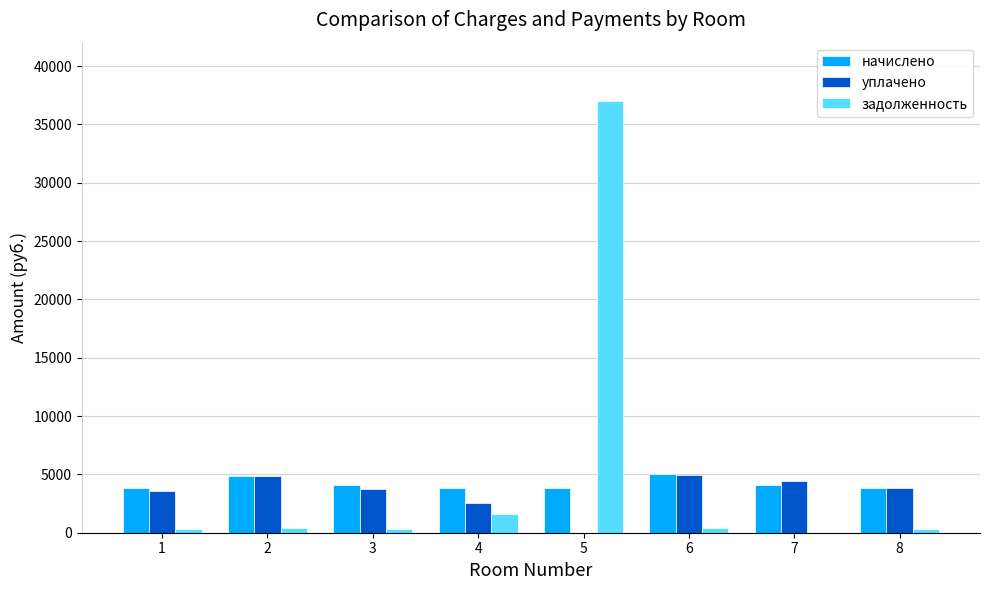

What is the sum of all задолженность values?

40475.1